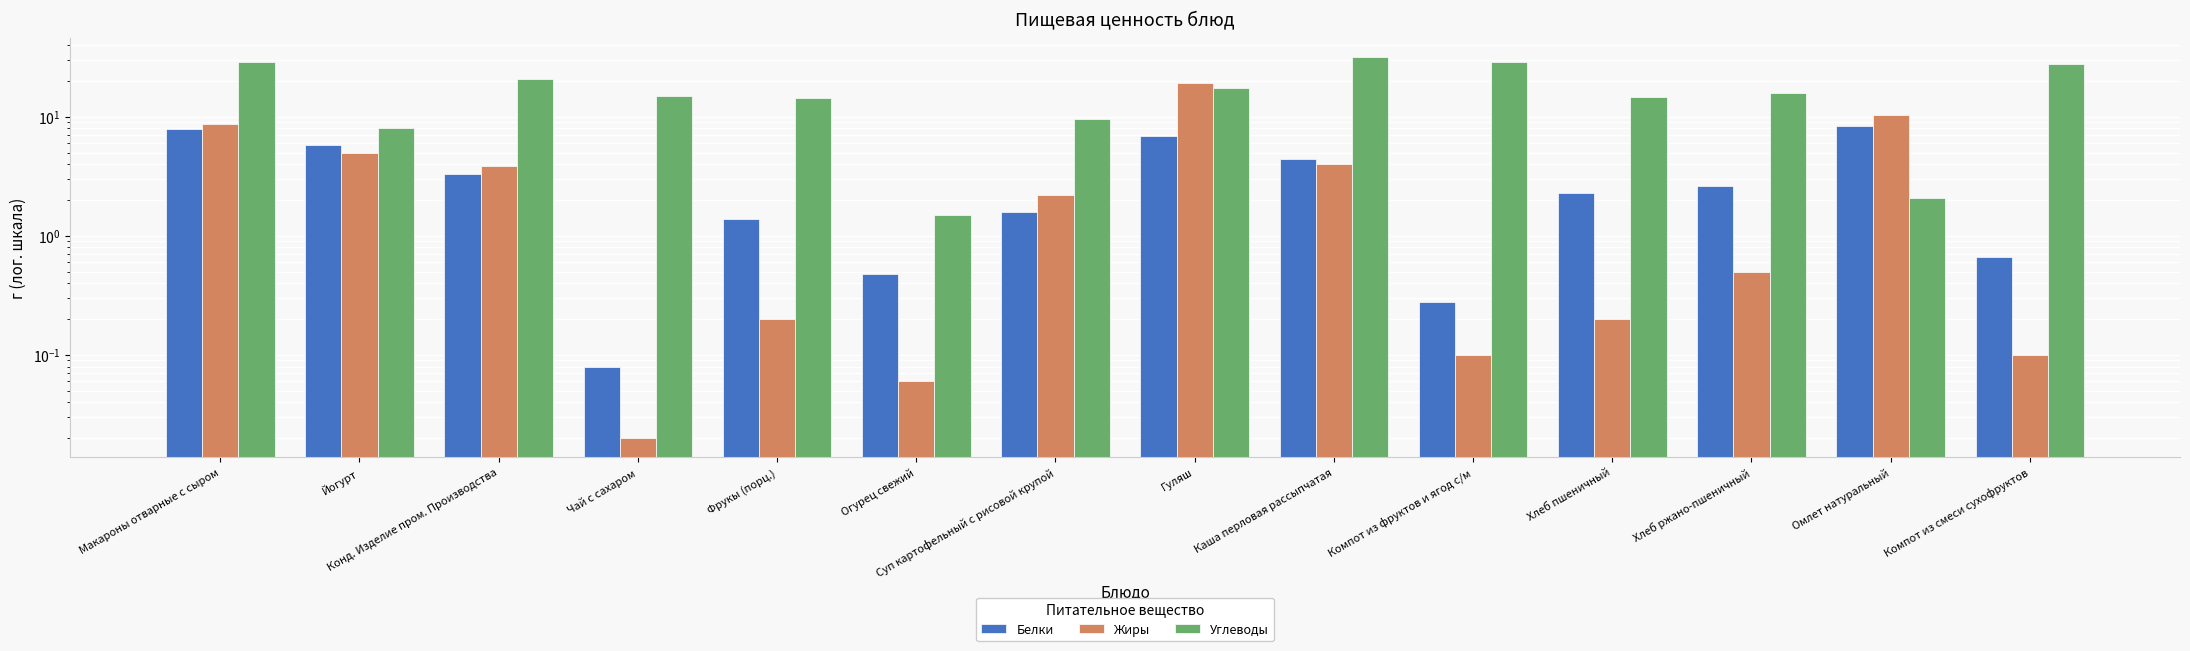

Which series has the largest range (max minus min)?

Углеводы